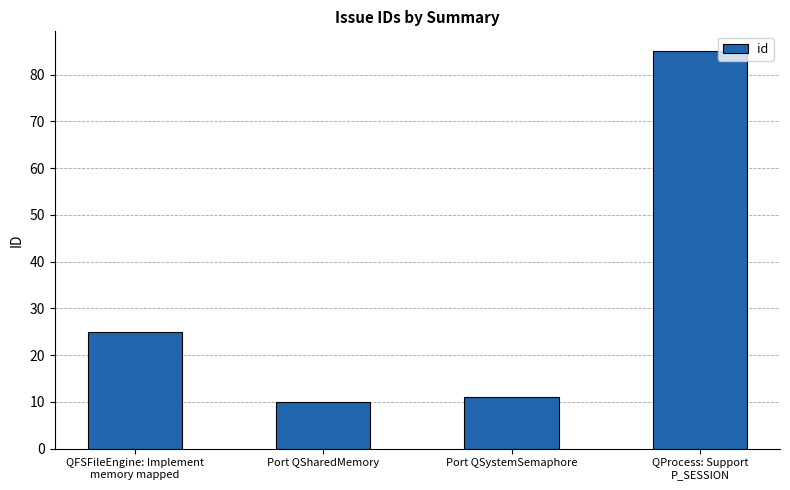

What is the sum of the values at QFSFileEngine: Implement
memory mapped and Port QSharedMemory?

35